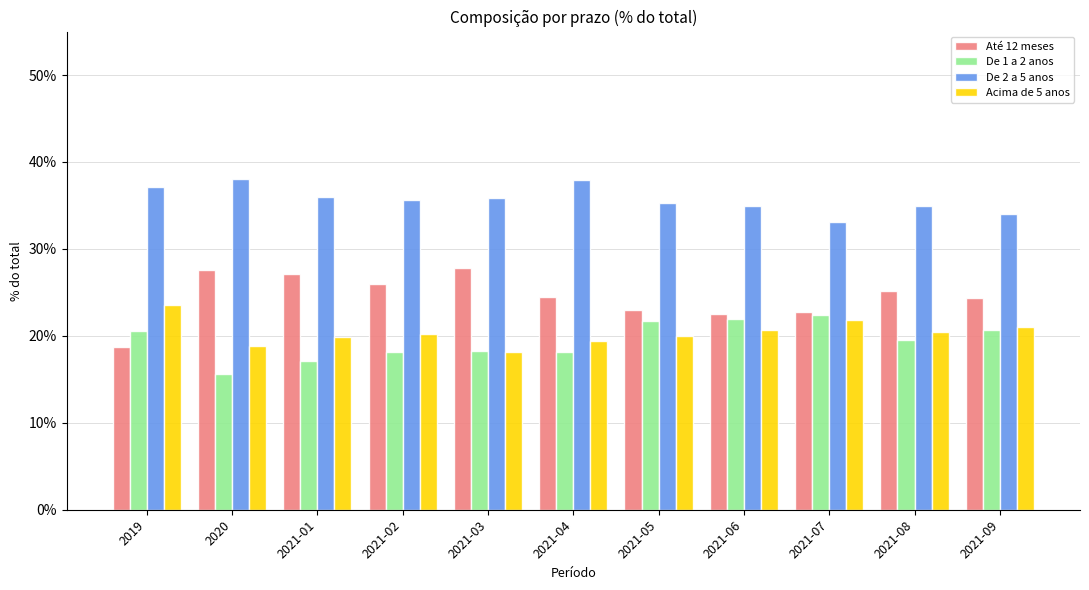

Reading right to left, what are all the values shown in this chart?

Até 12 meses: 2021-09=0.2	2021-08=0.3	2021-07=0.2	2021-06=0.2	2021-05=0.2	2021-04=0.2	2021-03=0.3	2021-02=0.3	2021-01=0.3	2020=0.3	2019=0.2
De 1 a 2 anos: 2021-09=0.2	2021-08=0.2	2021-07=0.2	2021-06=0.2	2021-05=0.2	2021-04=0.2	2021-03=0.2	2021-02=0.2	2021-01=0.2	2020=0.2	2019=0.2
De 2 a 5 anos: 2021-09=0.3	2021-08=0.3	2021-07=0.3	2021-06=0.3	2021-05=0.4	2021-04=0.4	2021-03=0.4	2021-02=0.4	2021-01=0.4	2020=0.4	2019=0.4
Acima de 5 anos: 2021-09=0.2	2021-08=0.2	2021-07=0.2	2021-06=0.2	2021-05=0.2	2021-04=0.2	2021-03=0.2	2021-02=0.2	2021-01=0.2	2020=0.2	2019=0.2